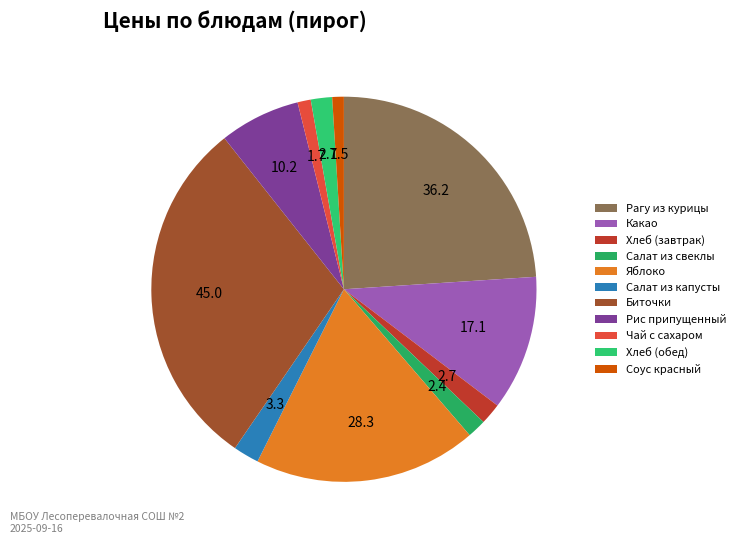

To the nearest percent, what portion does Рис припущенный represent?

7%